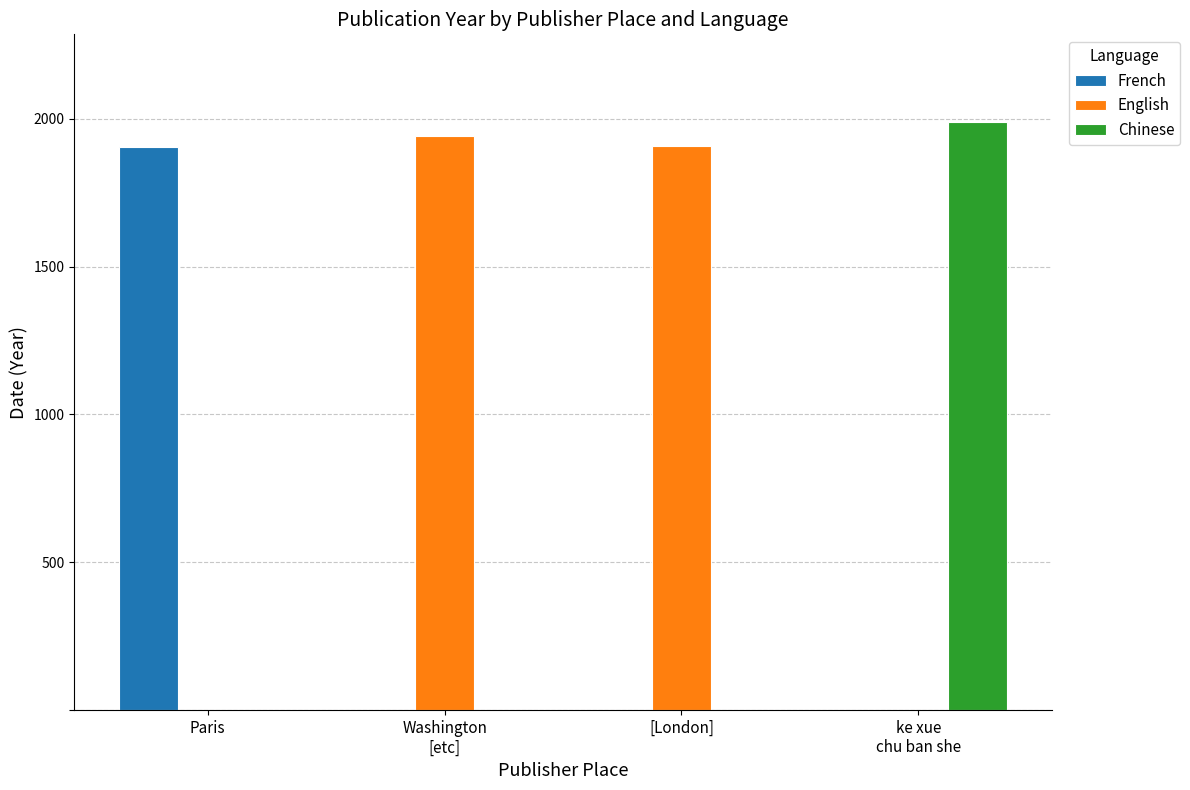

The value of French at ke xue
chu ban she is 919. True or false?

False